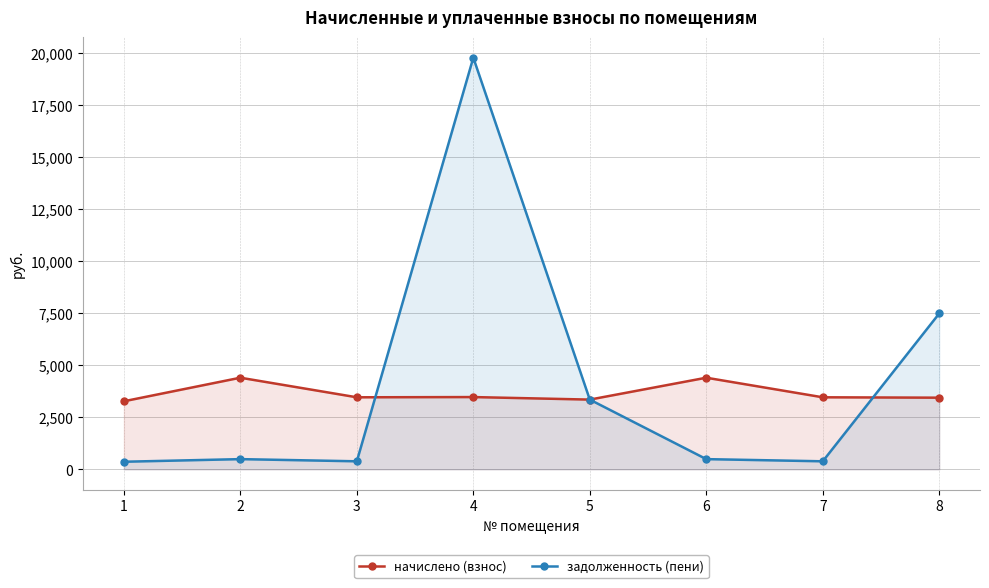

Reading right to left, what are all the values shown in this chart?

начислено (взнос): 8=3444.3	7=3462.8	6=4404.6	5=3352.0	4=3473.8	3=3462.8	2=4404.6	1=3271.6
задолженность (пени): 8=7493.9	7=384.8	6=489.4	5=3352.0	4=19795.2	3=384.8	2=489.4	1=363.5